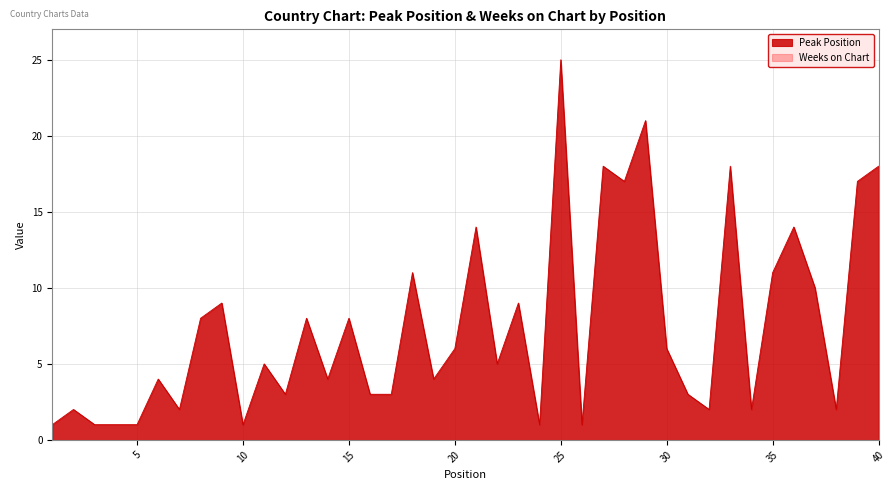

Between 22 and 40, which is larger?

40